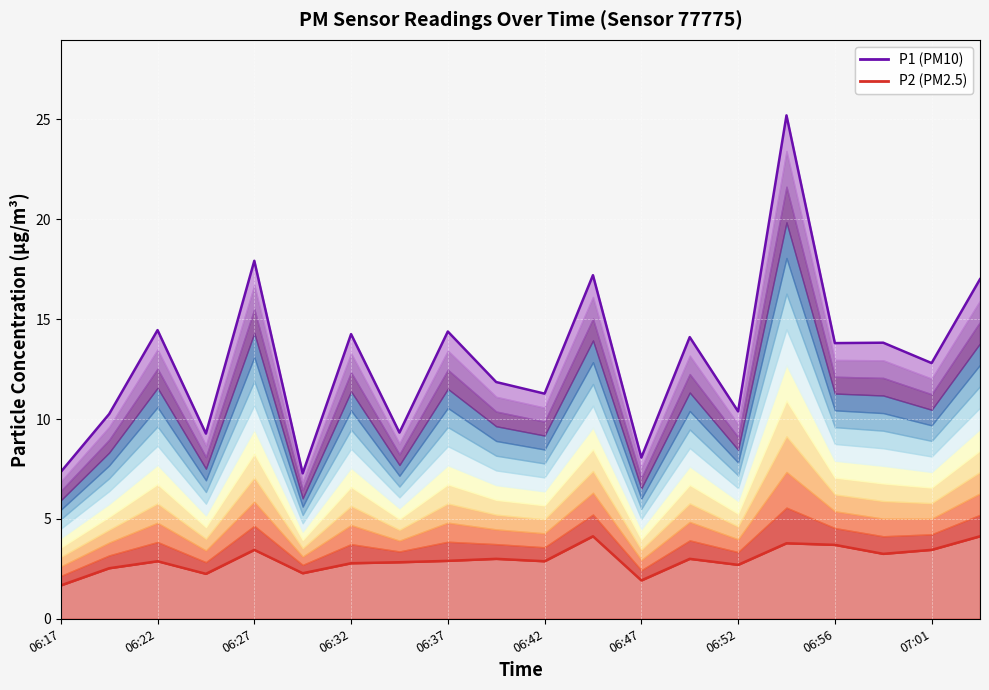

Which series has the largest total across all categories?

P1 (PM10)